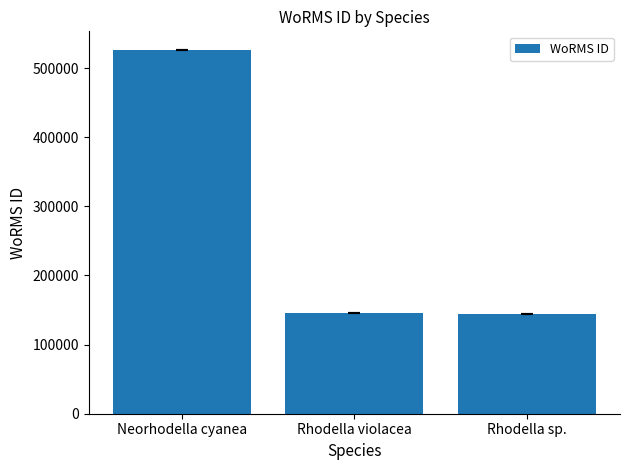

What is the average value?

272320